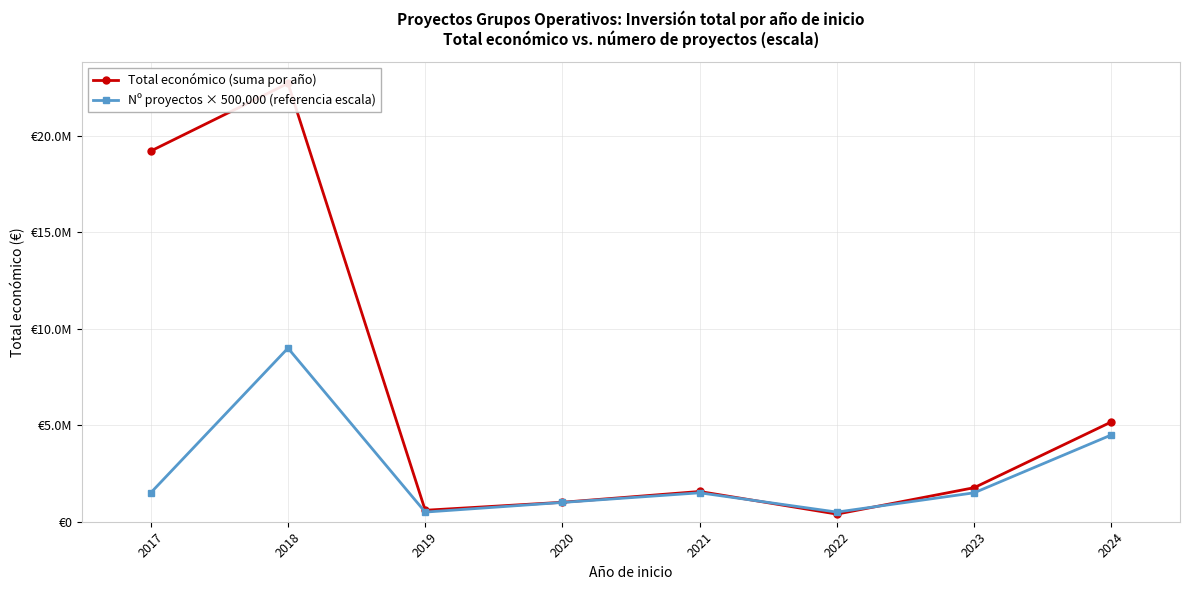

Which series has the largest total across all categories?

Total económico (suma por año)